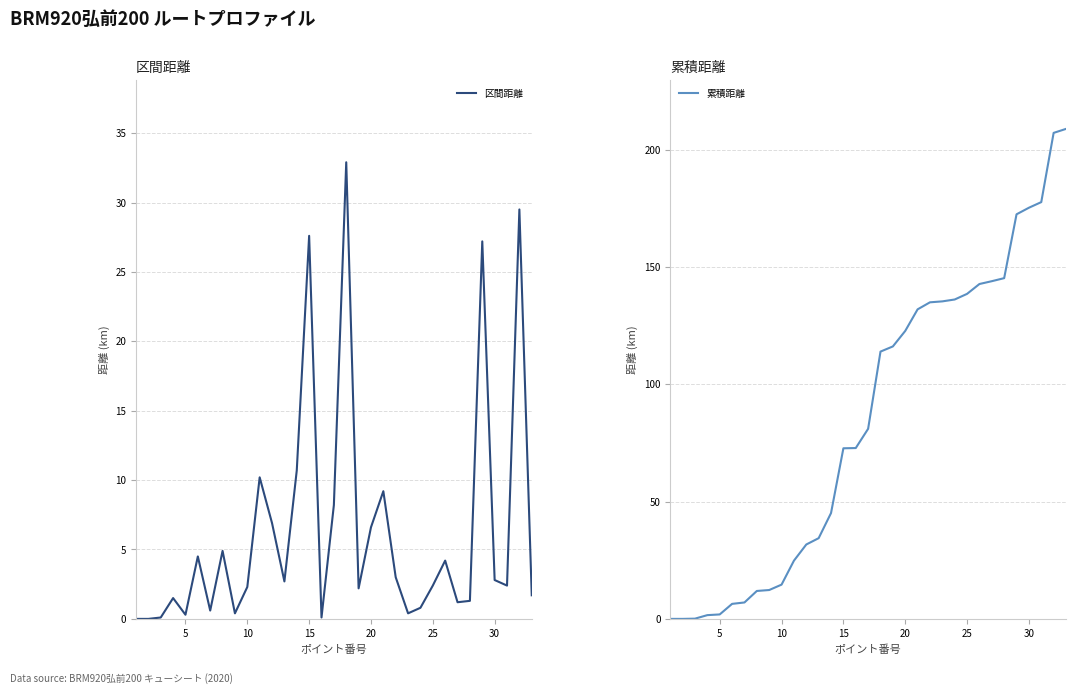

How many data points in 区間距離 are above 2?

20